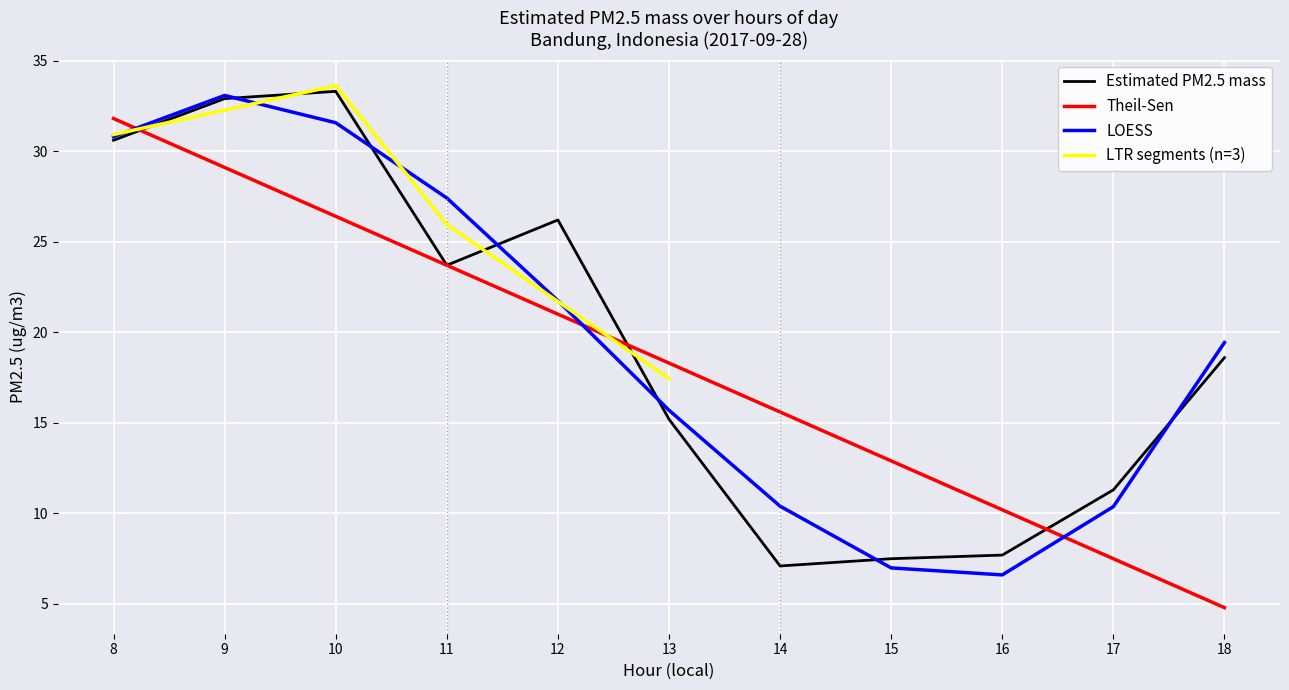

What value does the data have at 17?

11.3